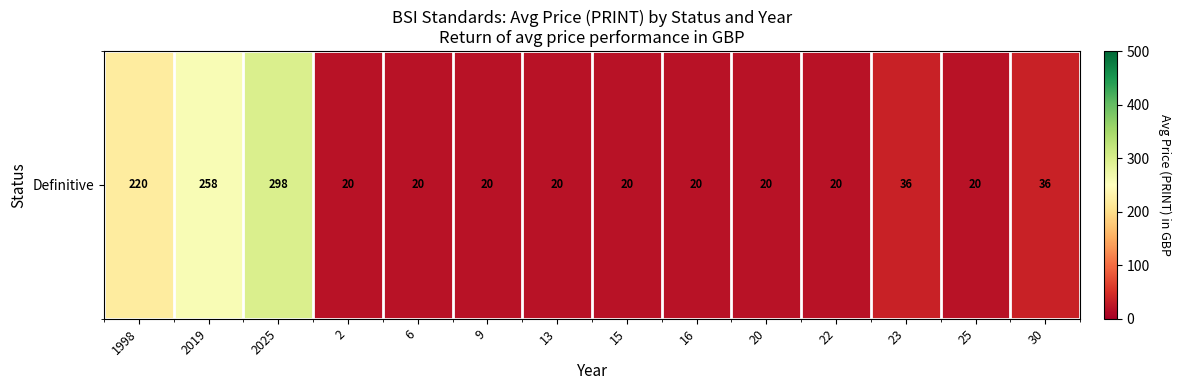

Read the value at 16.

20.0